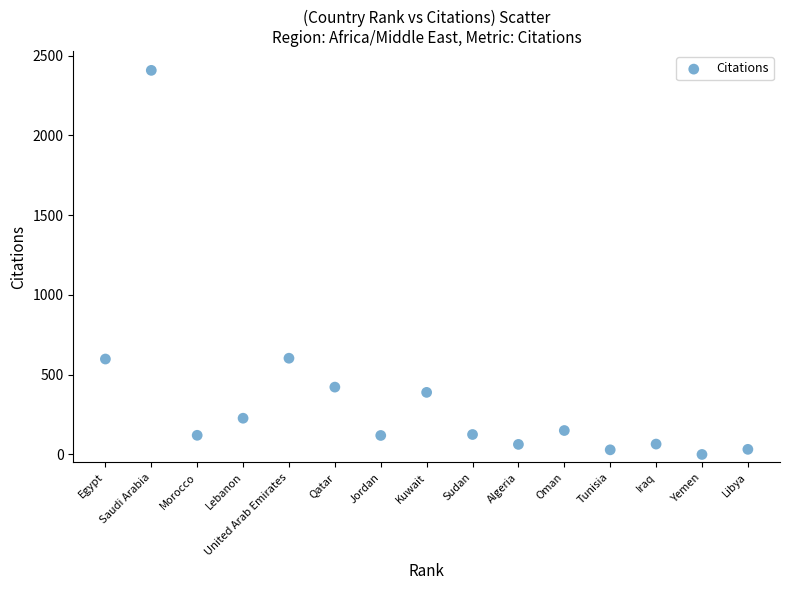

What is the range of Y values (max minus min)?

2407